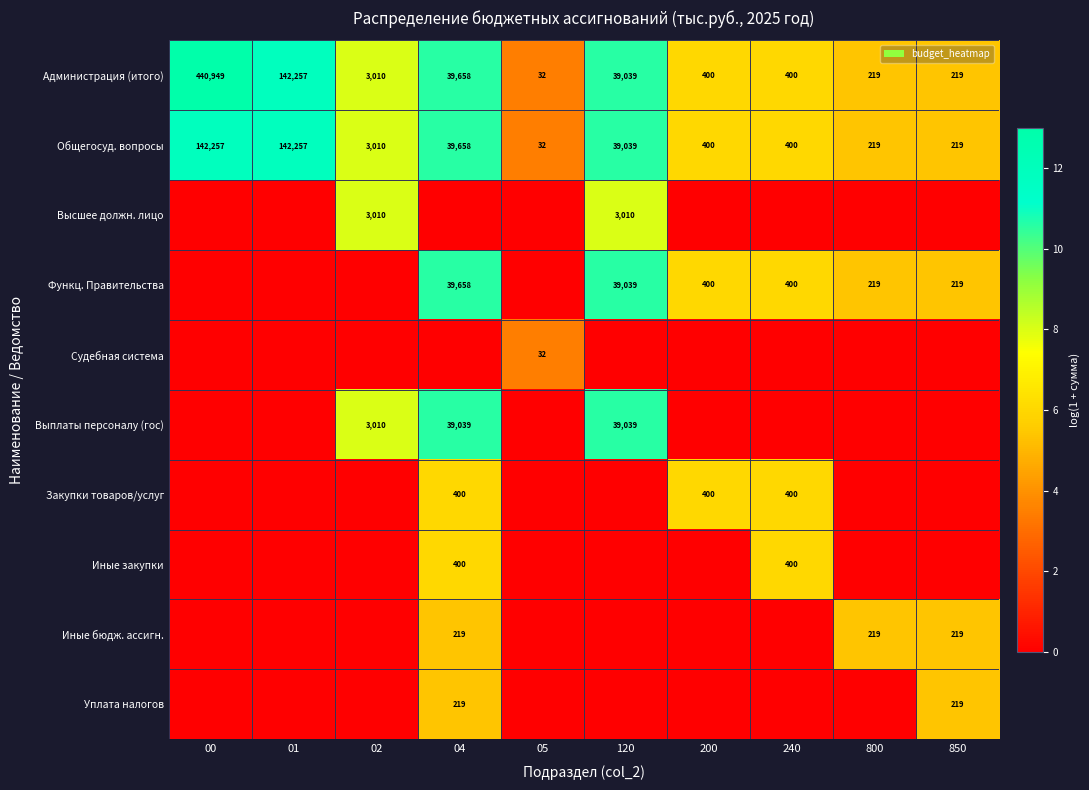

What is the lowest value of the Общегосуд. вопросы series?

32